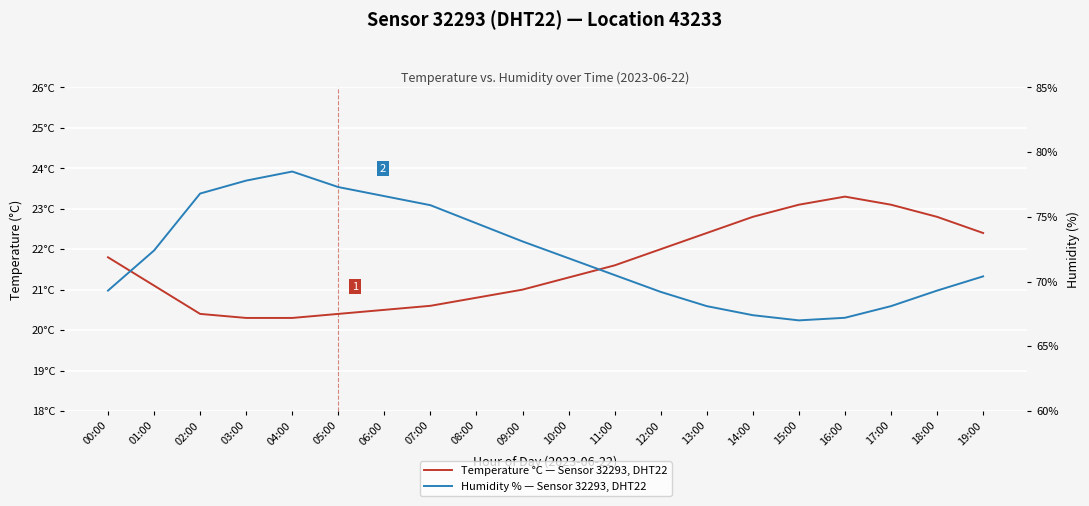

Reading left to right, list all the values displayed in this chart.

Temperature °C — Sensor 32293, DHT22: 00:00=21.8	01:00=21.1	02:00=20.4	03:00=20.3	04:00=20.3	05:00=20.4	06:00=20.5	07:00=20.6	08:00=20.8	09:00=21.0	10:00=21.3	11:00=21.6	12:00=22.0	13:00=22.4	14:00=22.8	15:00=23.1	16:00=23.3	17:00=23.1	18:00=22.8	19:00=22.4
Humidity % — Sensor 32293, DHT22: 00:00=69.3	01:00=72.4	02:00=76.8	03:00=77.8	04:00=78.5	05:00=77.3	06:00=76.6	07:00=75.9	08:00=74.5	09:00=73.1	10:00=71.8	11:00=70.5	12:00=69.2	13:00=68.1	14:00=67.4	15:00=67.0	16:00=67.2	17:00=68.1	18:00=69.3	19:00=70.4